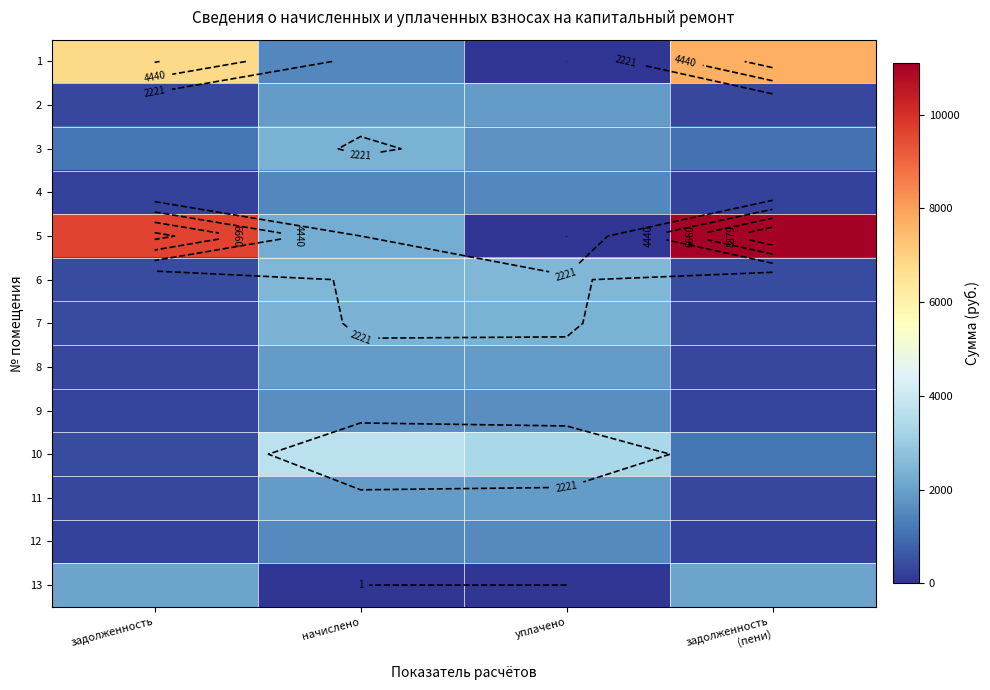

Which series changed the most between начислено and уплачено?

5